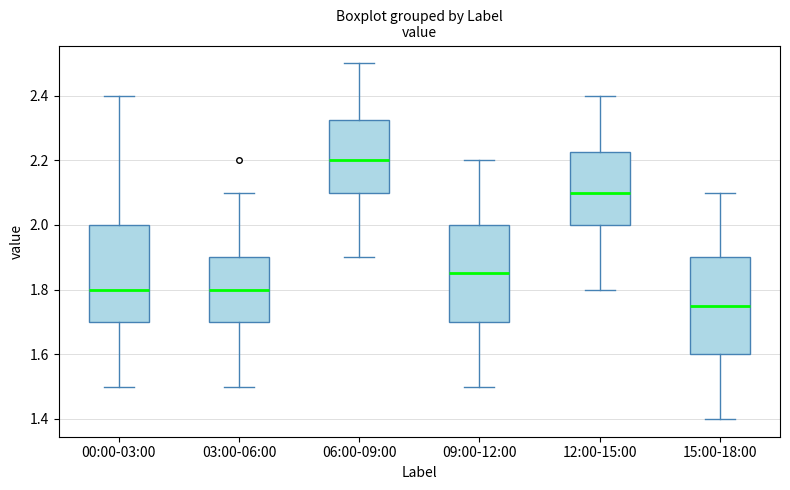

Reading left to right, read every box against the y-axis: the position of its median line, the range the box covers, and the ends of its whiskers. The values are not printed on the chart, so give them approximately, as read against the axis.

00:00-03:00: median 1.80, box 1.70 to 2.00, whiskers 1.50 to 2.40
03:00-06:00: median 1.80, box 1.70 to 1.90, whiskers 1.50 to 2.10
06:00-09:00: median 2.20, box 2.10 to 2.32, whiskers 1.90 to 2.50
09:00-12:00: median 1.86, box 1.70 to 2.00, whiskers 1.50 to 2.20
12:00-15:00: median 2.10, box 2.00 to 2.22, whiskers 1.80 to 2.40
15:00-18:00: median 1.76, box 1.60 to 1.90, whiskers 1.40 to 2.10